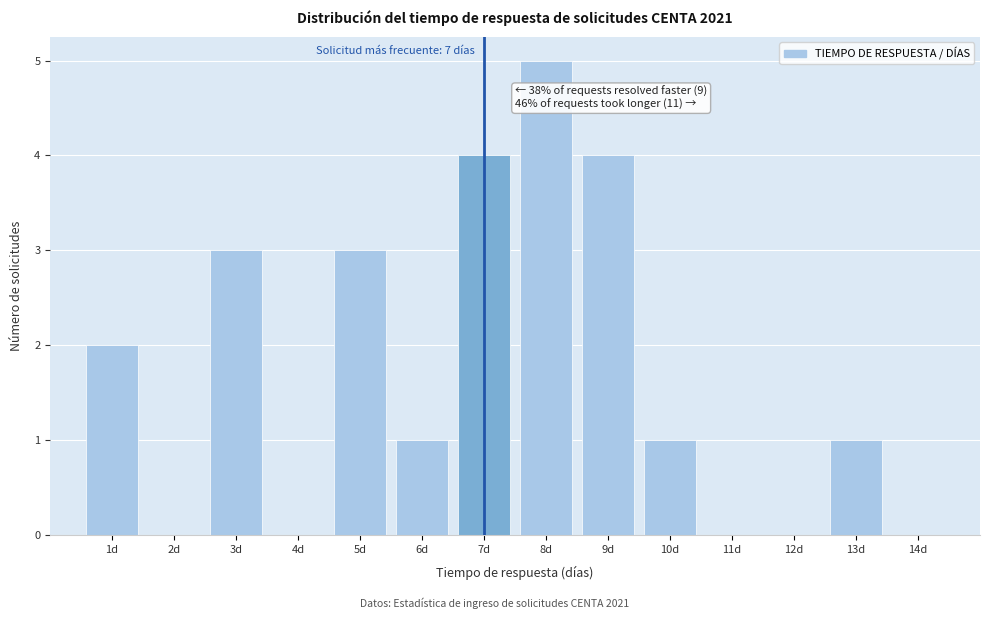

Which range on the x-axis has the tallest bar?

7.5 to 8.5